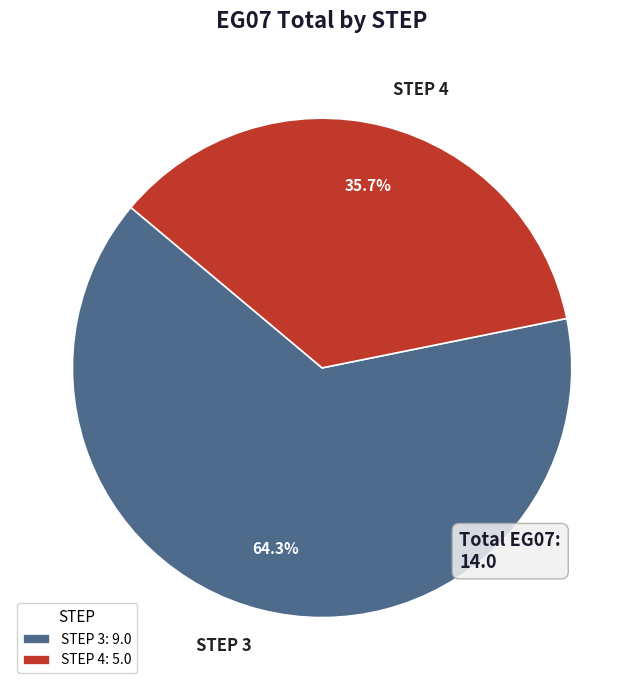

How many slices are in this pie chart?

2